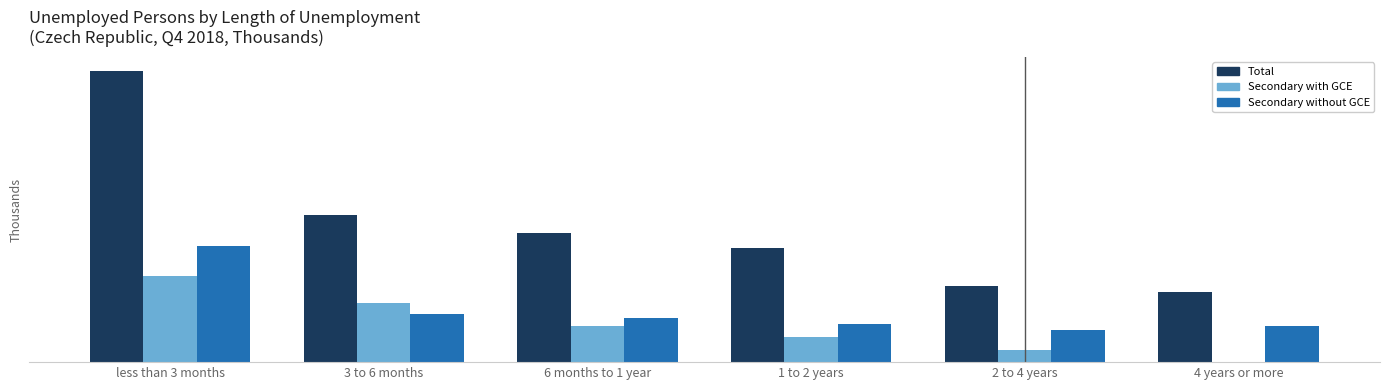

At which label is Secondary with GCE closest to 5?

6 months to 1 year